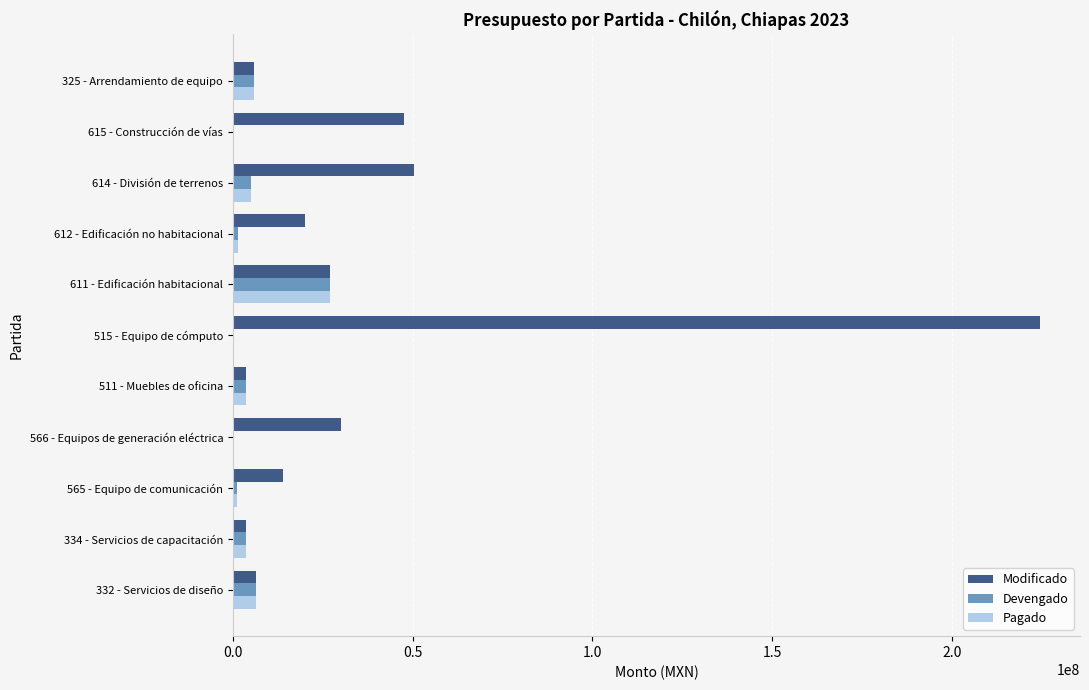

What are all the series names shown in the legend?

Modificado, Devengado, Pagado